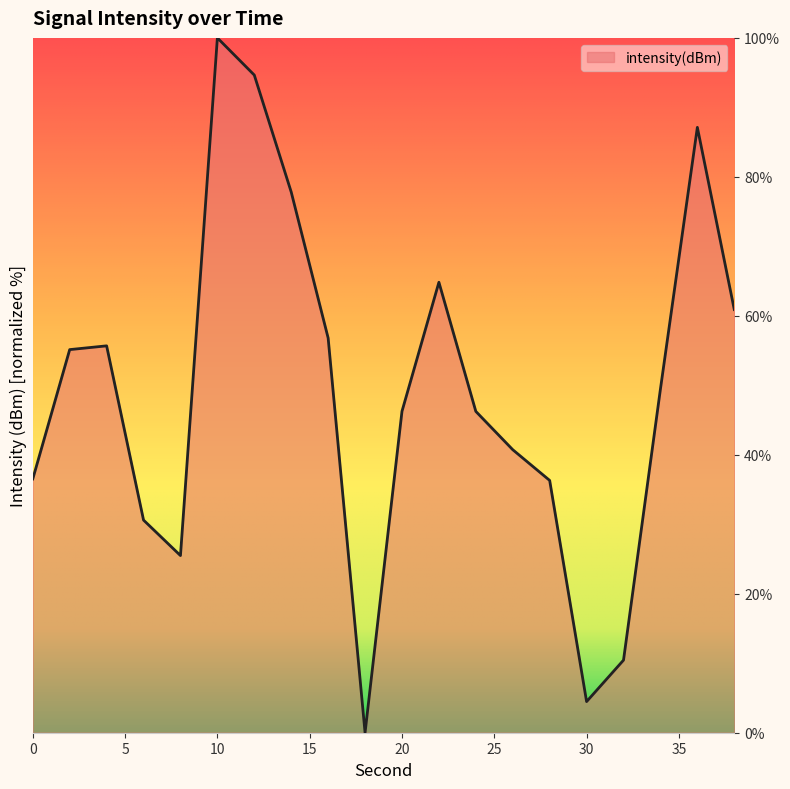

What is the difference between the maximum and minimum values?

100.0